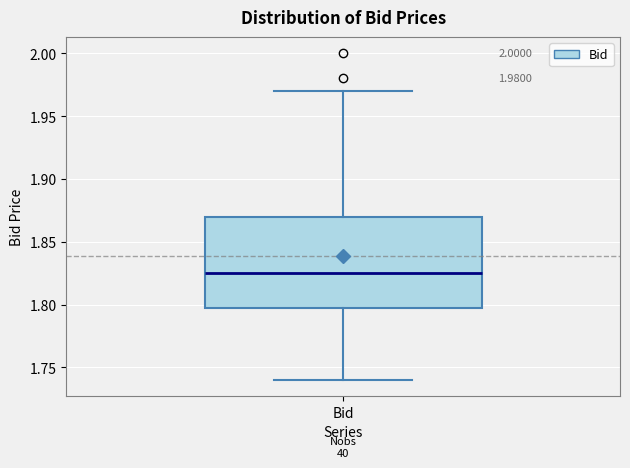

Read this box plot against the y-axis: the position of the median line, the range covered by the box, and the ends of both whiskers. The values are not printed on the chart, so give them approximately, as read against the axis.

median 1.825, box 1.800 to 1.870, whiskers 1.740 to 1.970